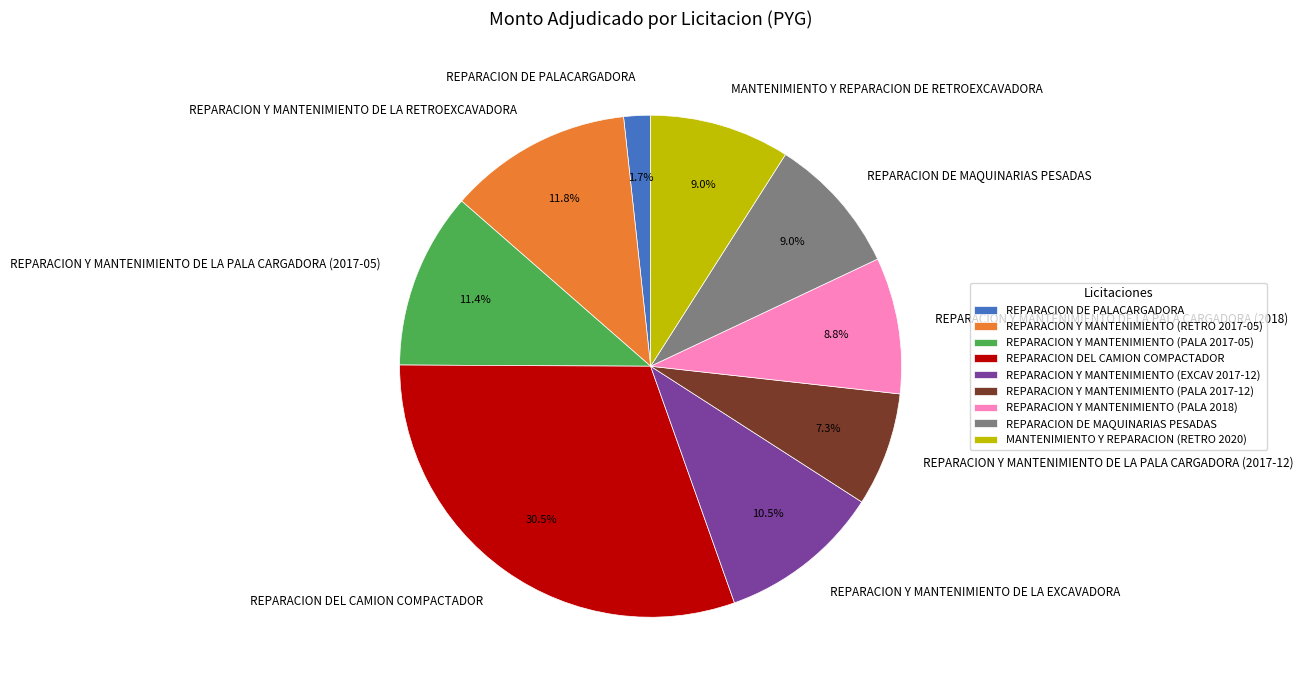

Does REPARACION Y MANTENIMIENTO DE LA PALA CARGADORA (2017-12) account for over 50% of the chart?

No